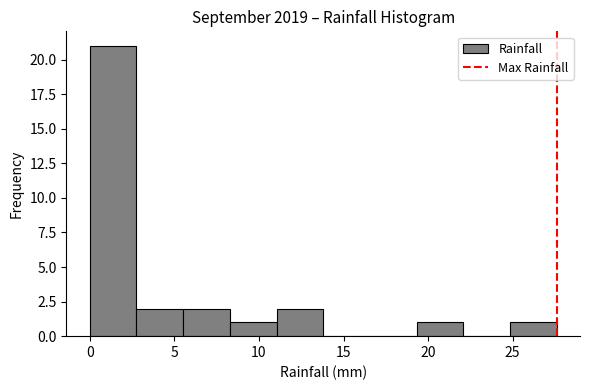

How tall is the bar that spans 0.0 to 3.0 on the x-axis? Neither the bar edges nor the heights are printed on the chart, so give them approximately, as read against the axes.

21